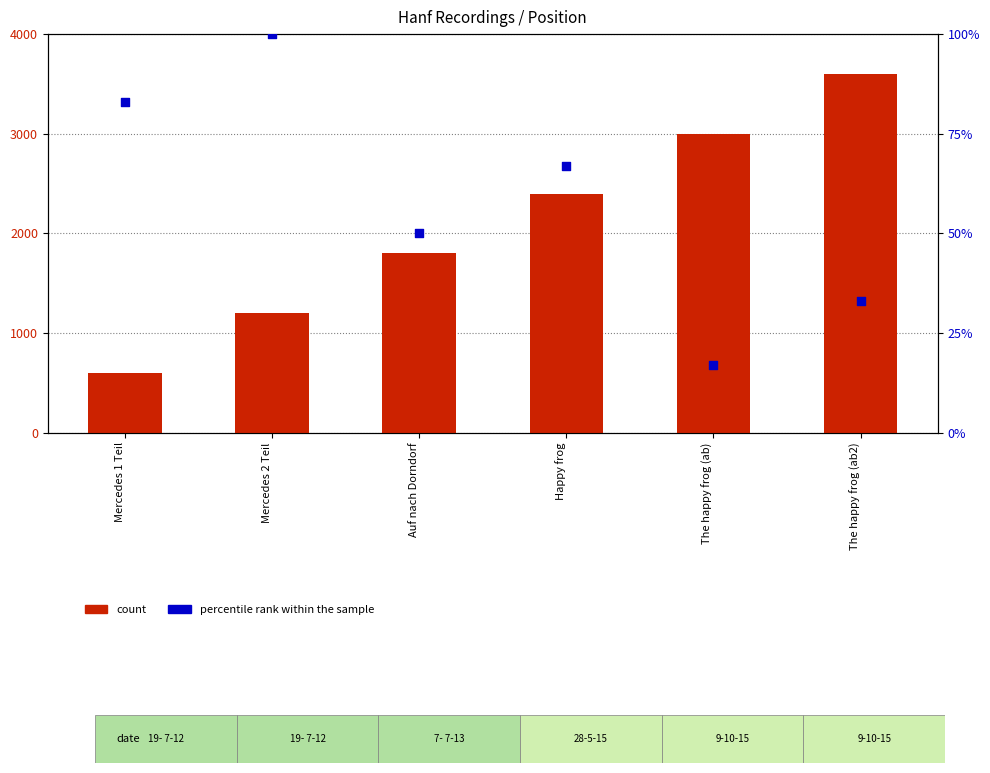

Which series contains the highest Y value?

count